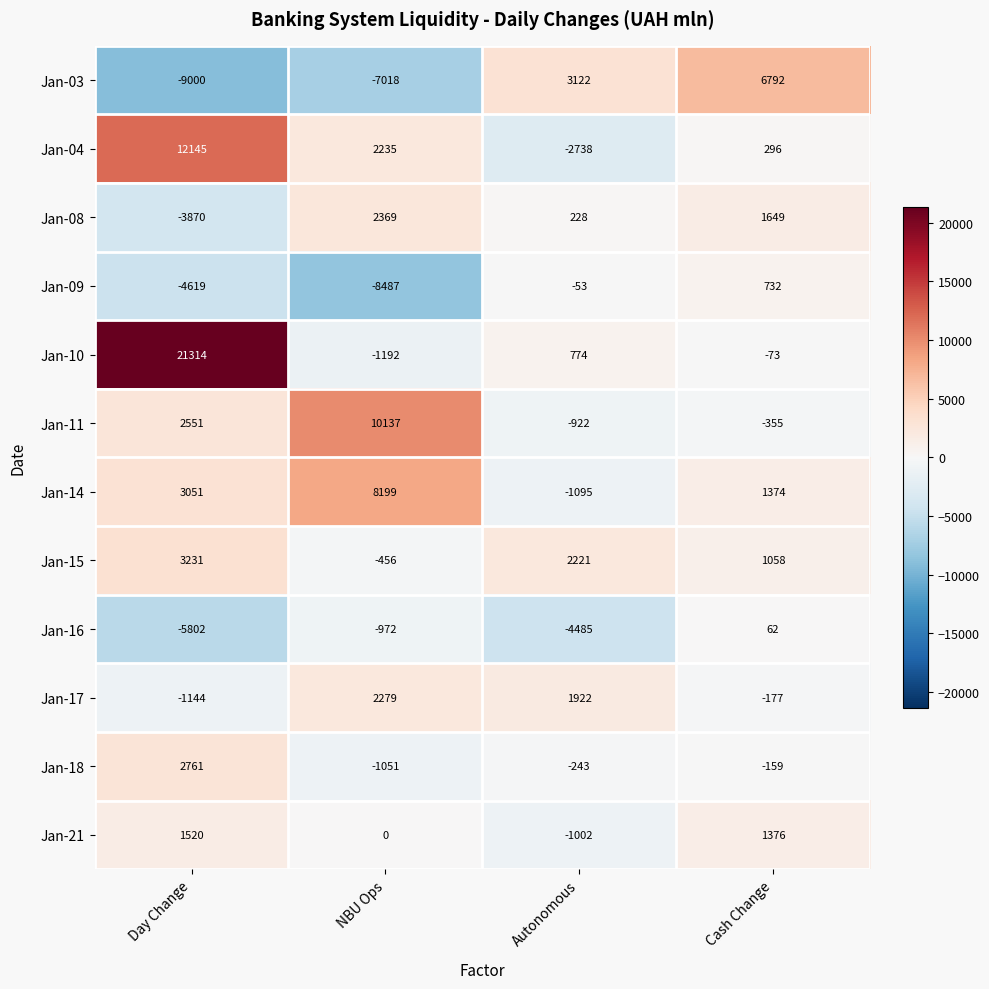

At which label does Jan-15 reach its peak?

Day Change